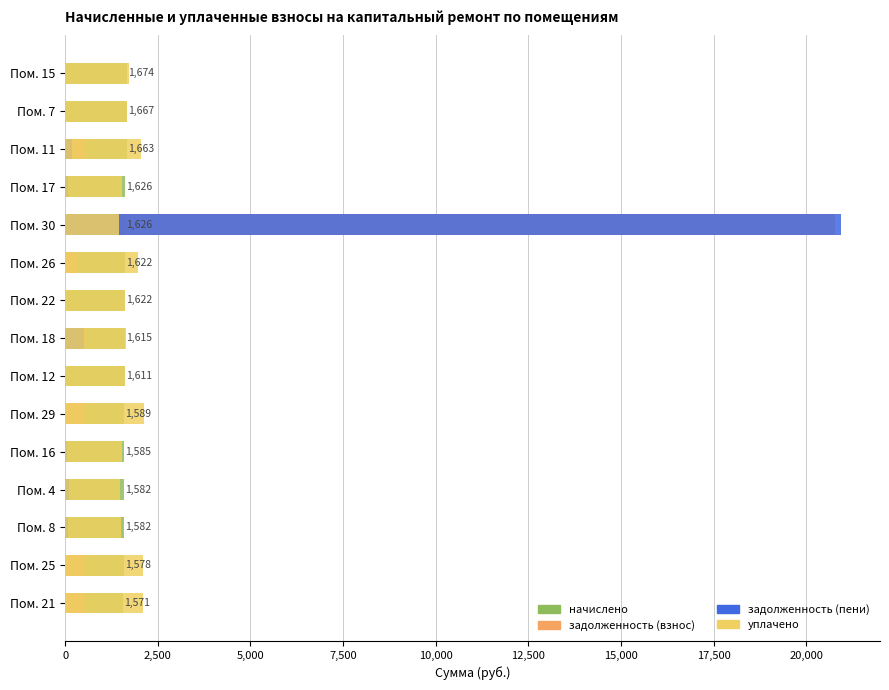

Which series has the largest total across all categories?

уплачено